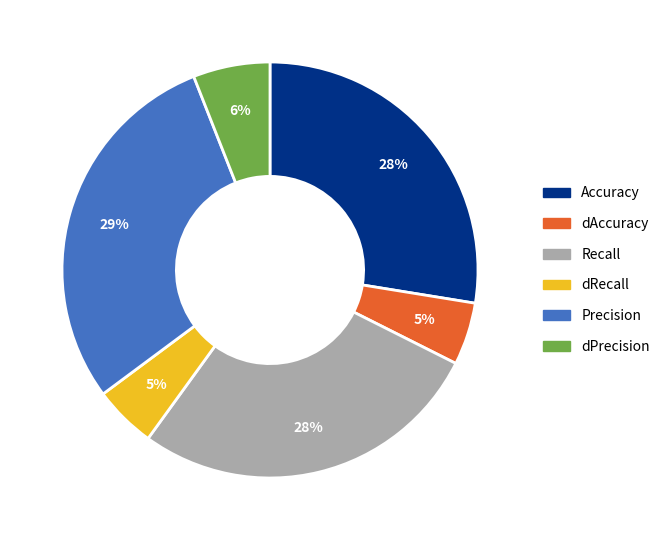

Which category has the biggest portion of the pie?

Precision